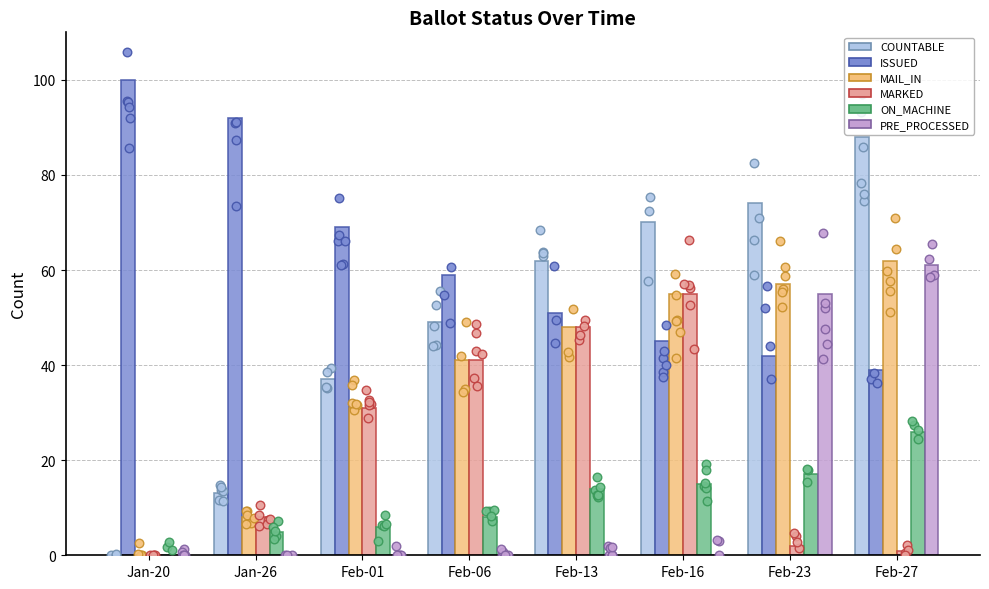

At which category is the sum across all series the highest?

Feb-27